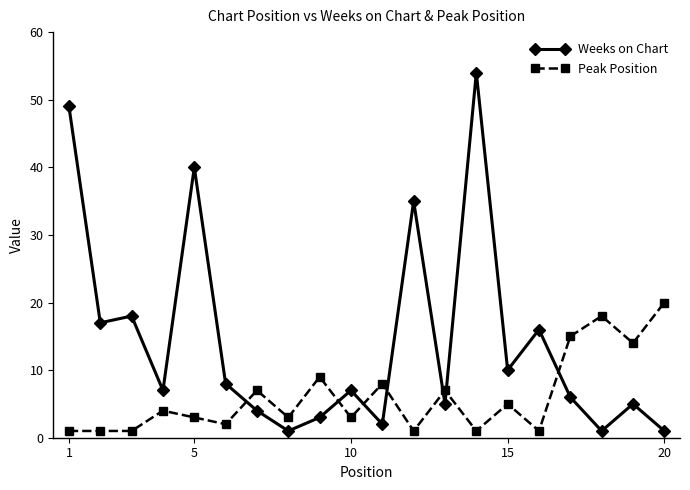

True or false: Peak Position has more than 2 interior local peaks.

True